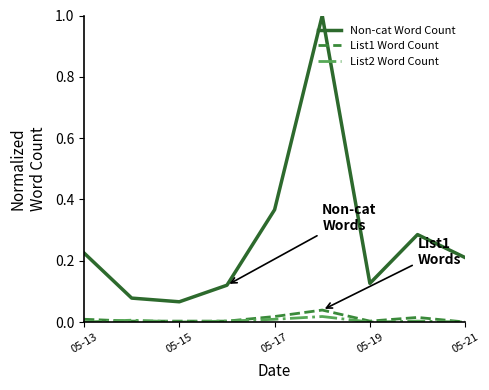

Which series has the widest spread of values?

Non-cat Word Count